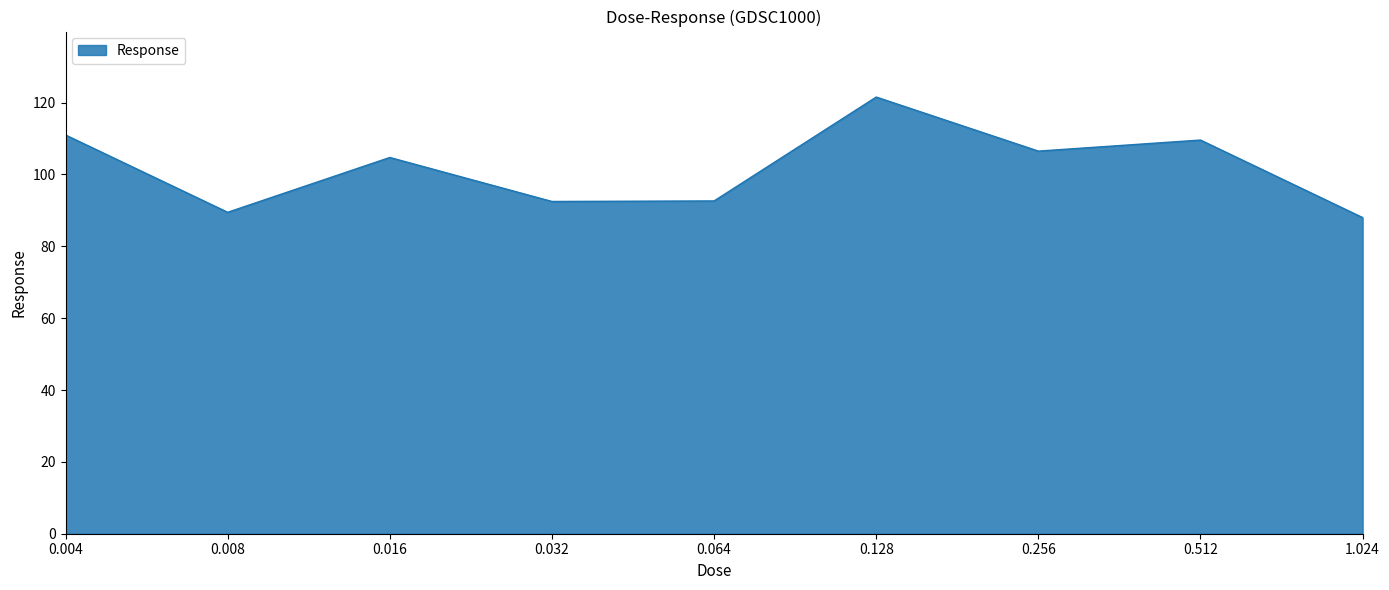

Is it true that the value at 0.512 is 158.6?

False